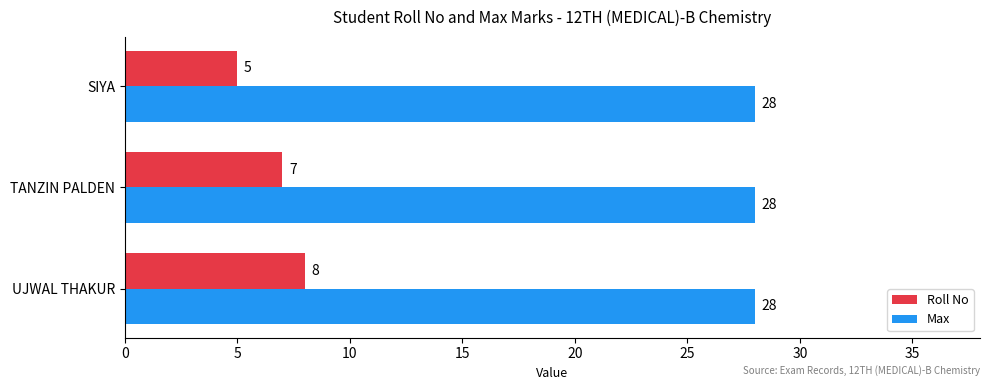

Rank the series by their maximum value, from highest to lowest.

Max, Roll No